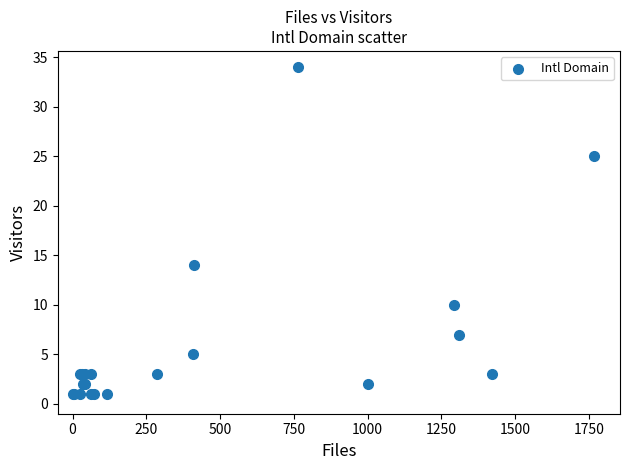

What Y value in the scatter plot is closest to 17?

14